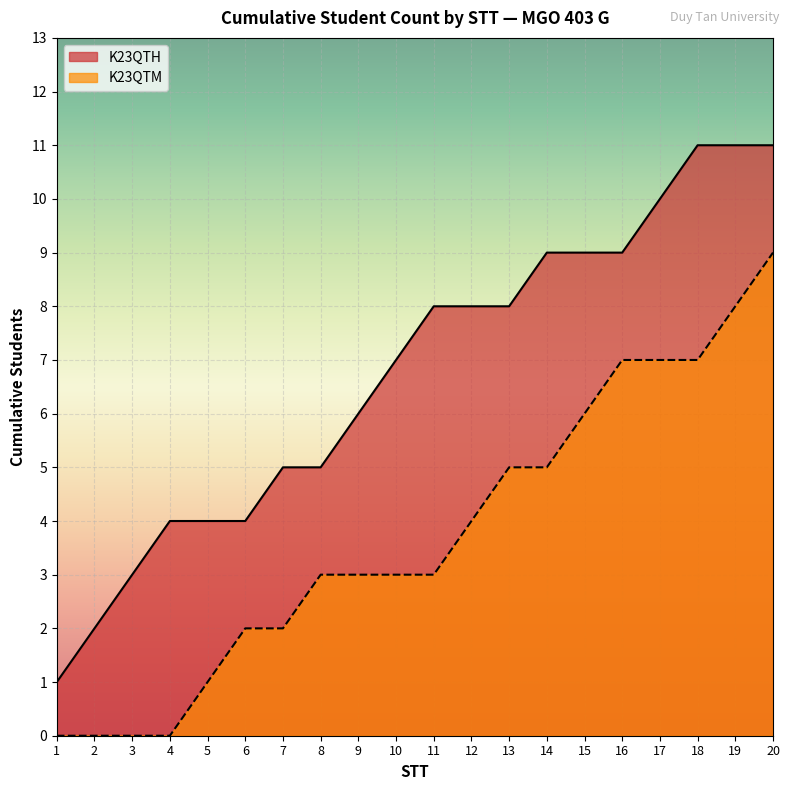

Which series has the widest spread of values?

K23QTH